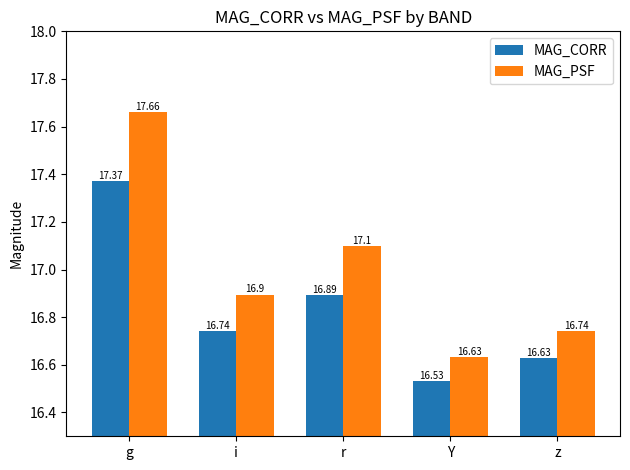

What is the sum of all MAG_CORR values?

84.2